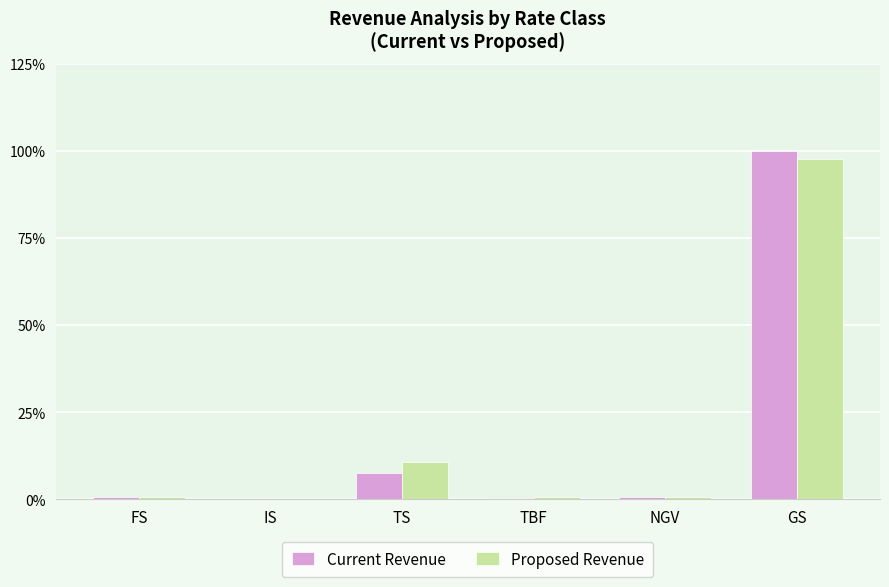

What is the sum of all Current Revenue values?

109.3